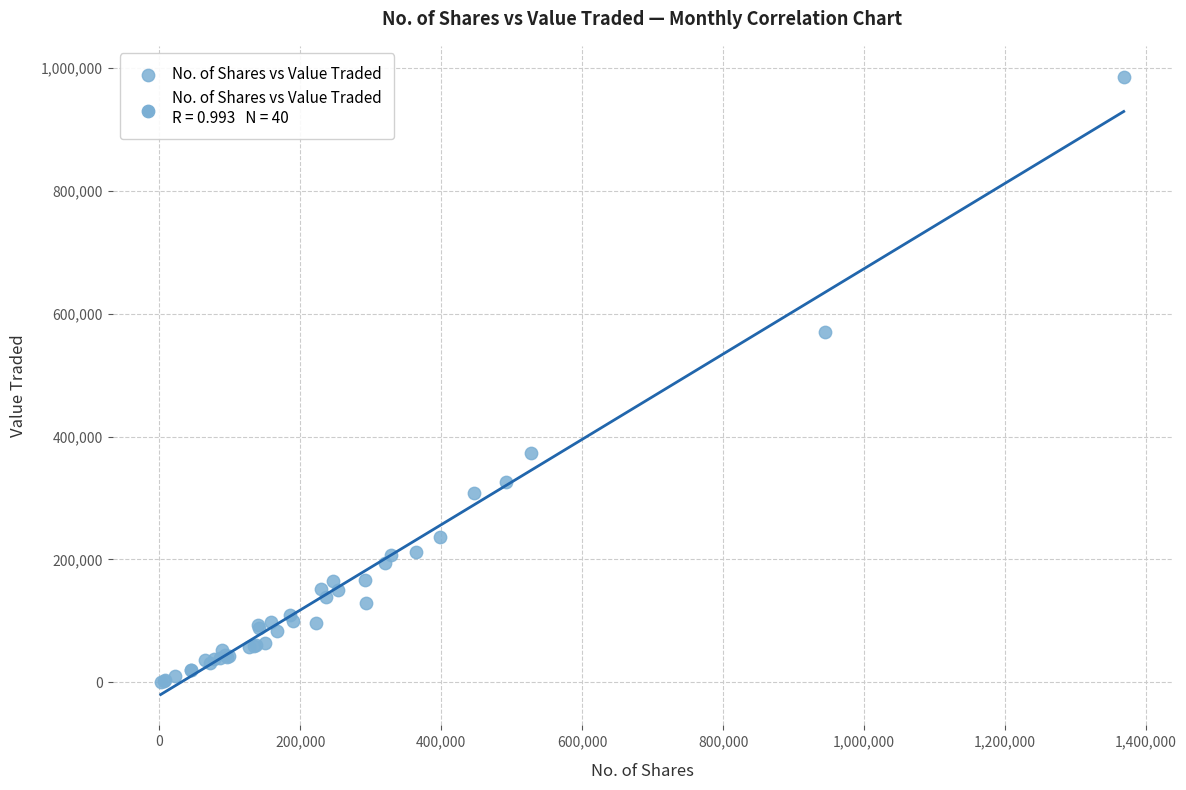

What Y value in the scatter plot is closest to 493499?

570352